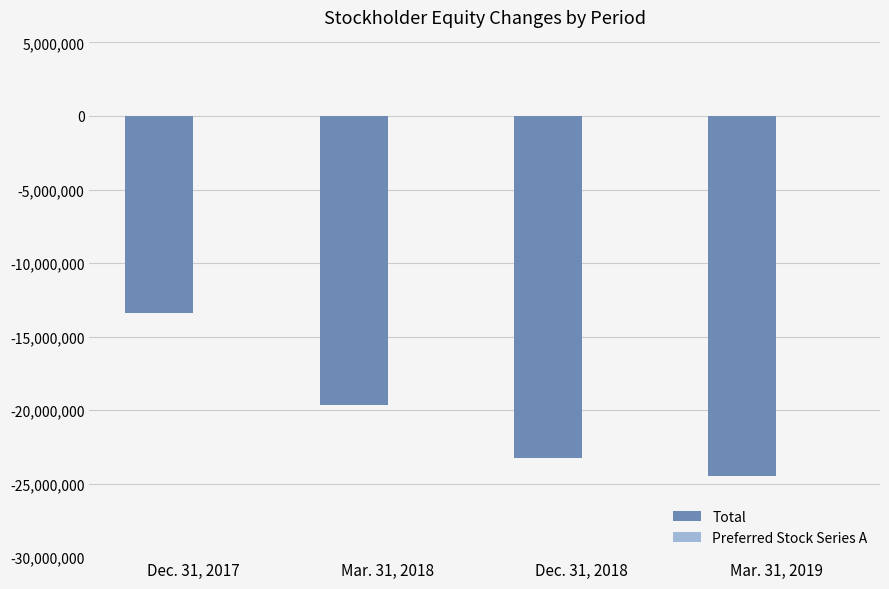

Which series has the widest spread of values?

Total